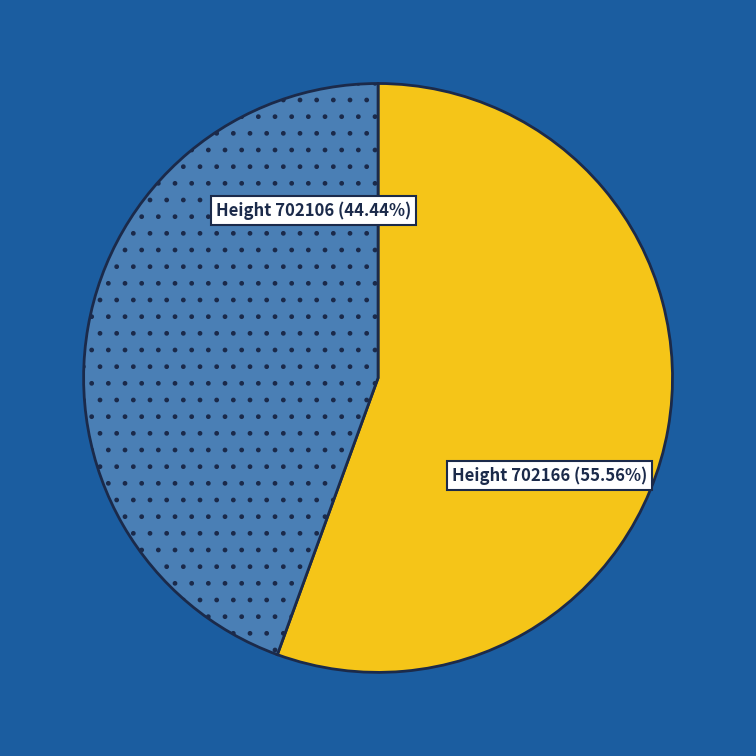

Is there any slice that represents more than half of the pie?

Yes